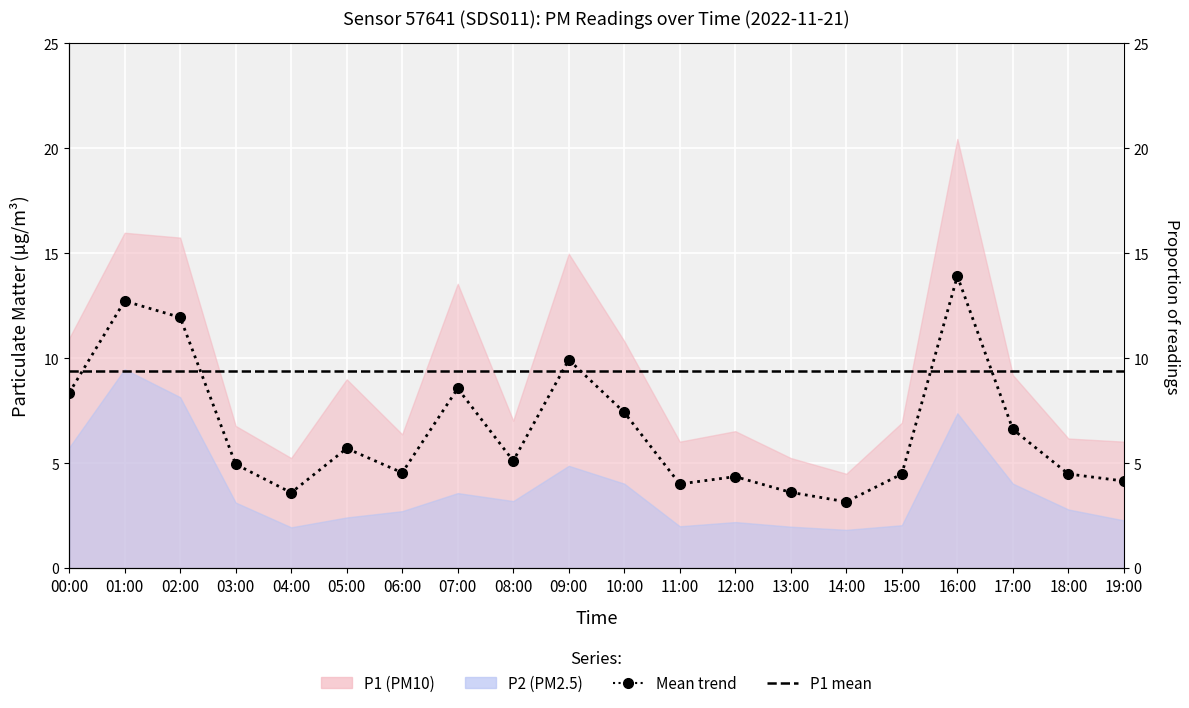

What is the average value?

6.6